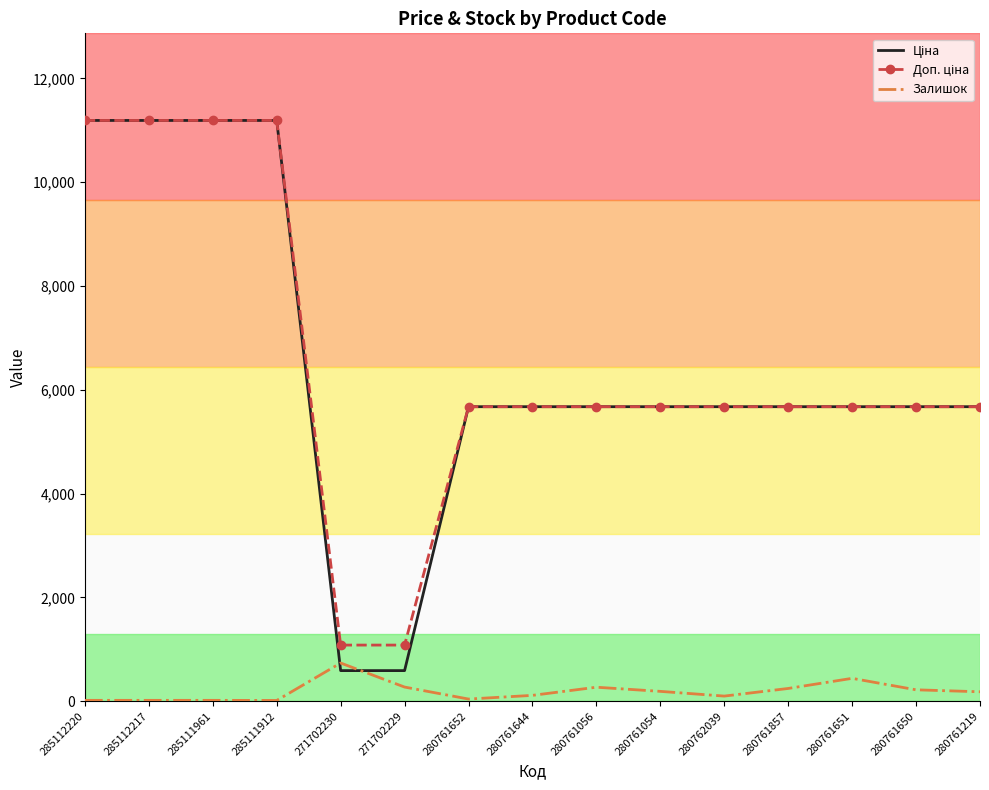

True or false: Залишок has a value of 270.0 at 280761056.

True